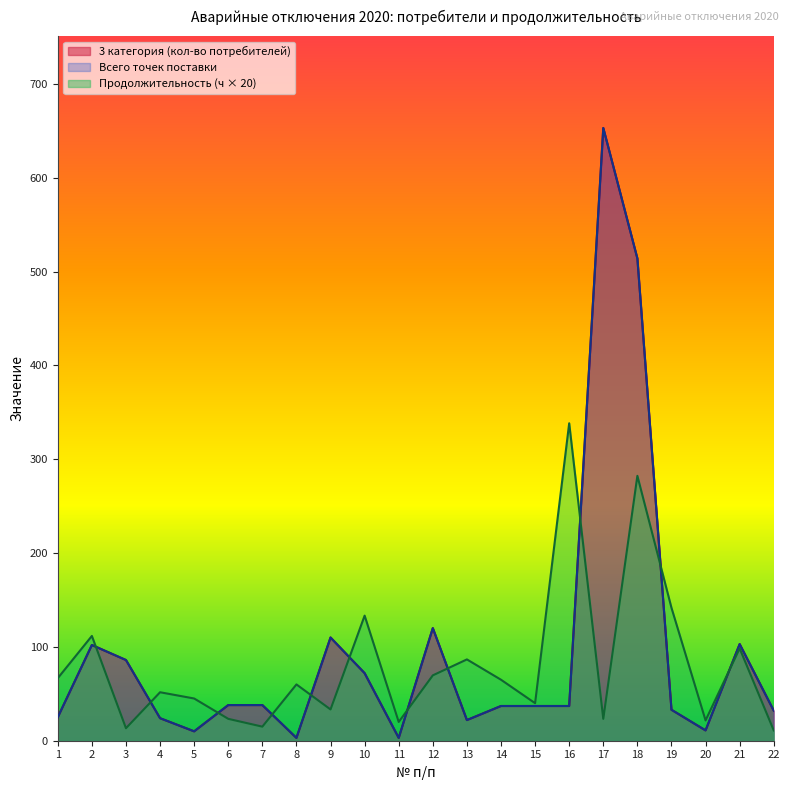

Is the value of Продолжительность (ч) at 3 greater than the value of 3 категория (кол-во потребителей) at 18?

No